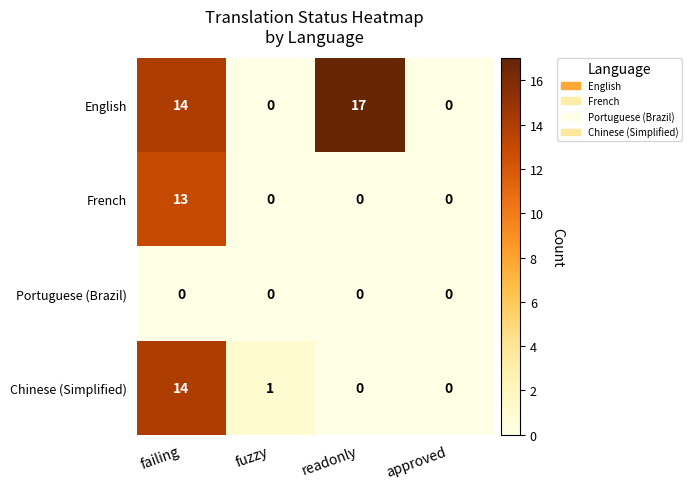

Rank the series by their maximum value, from highest to lowest.

English, Chinese (Simplified), French, Portuguese (Brazil)